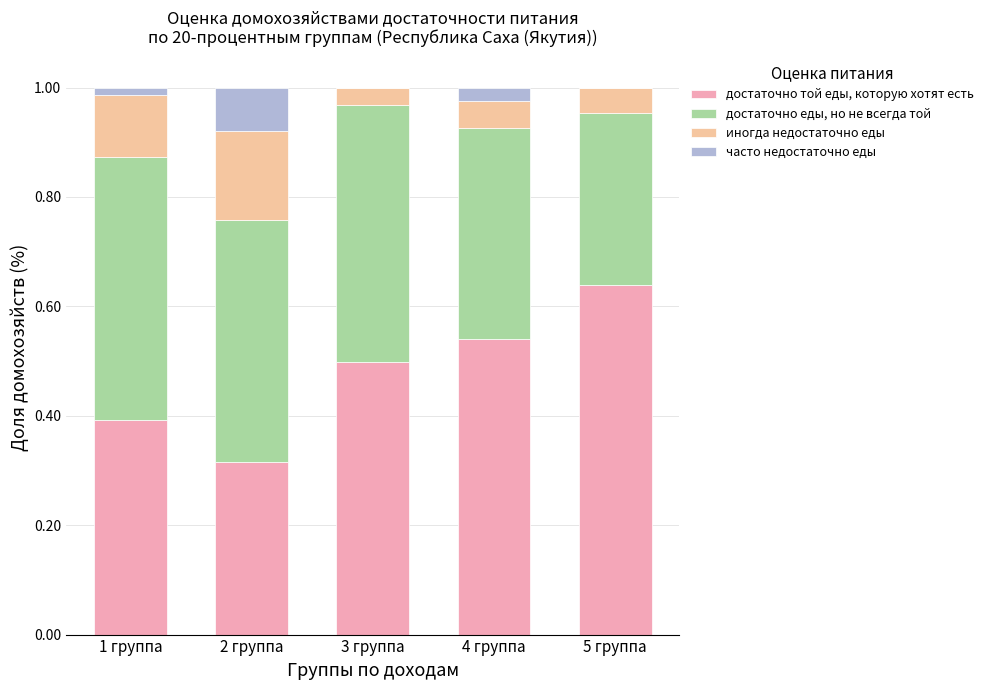

Is it true that достаточно той еды, которую хотят есть equals 0.5 at 4 группа?

True